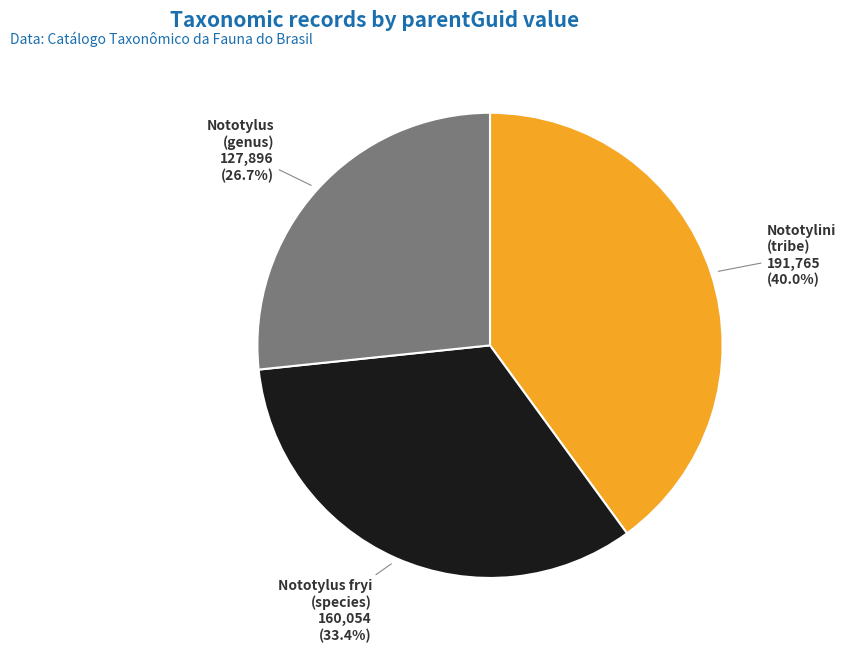

Is there any slice that represents more than half of the pie?

No